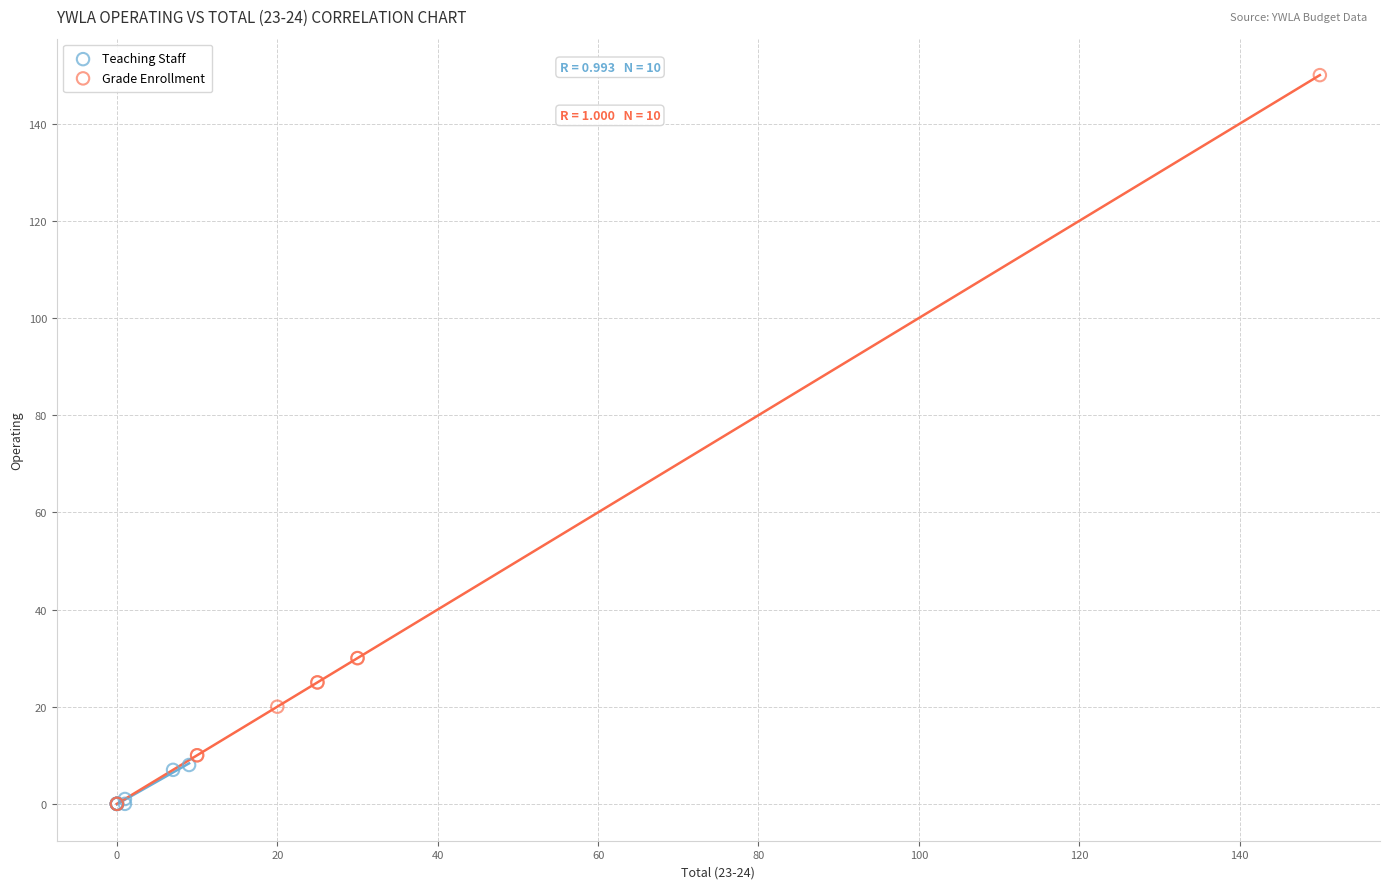

Which series reaches the maximum Y coordinate?

Grade Enrollment